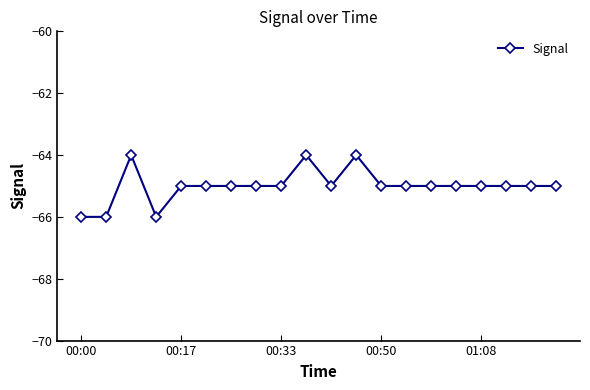

True or false: the data has more than 0 interior local peaks.

True